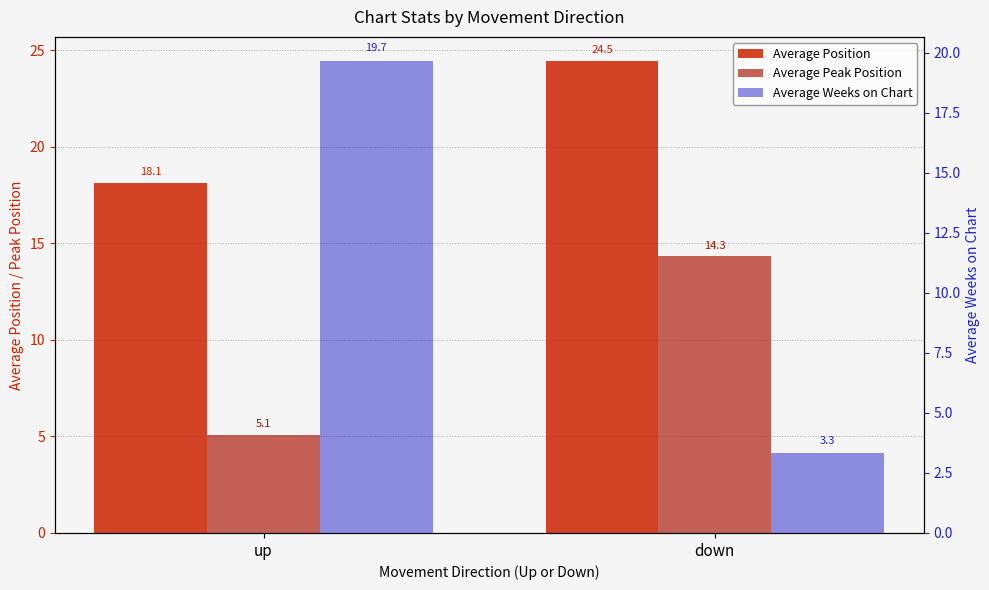

Reading left to right, transcribe all the data shown in this chart.

Average Position: 18.1	24.5
Average Peak Position: 5.1	14.3
Average Weeks on Chart: 19.7	3.3